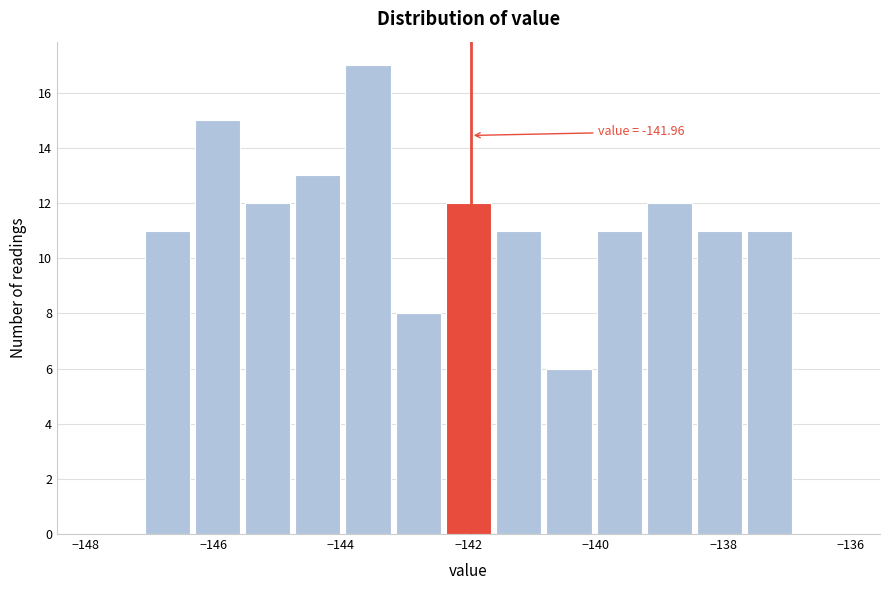

Around what value on the x-axis is the tallest bar? Give the approximate position of its centre, as read against the axis.

-143.6